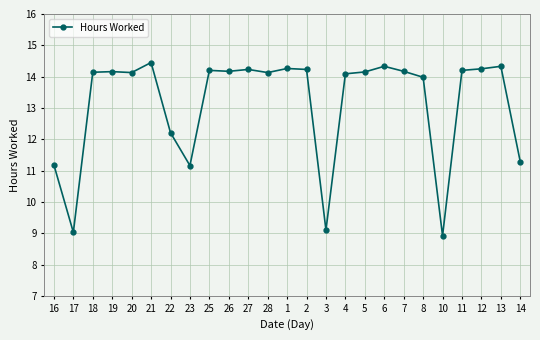

How many data points does each series have?

25